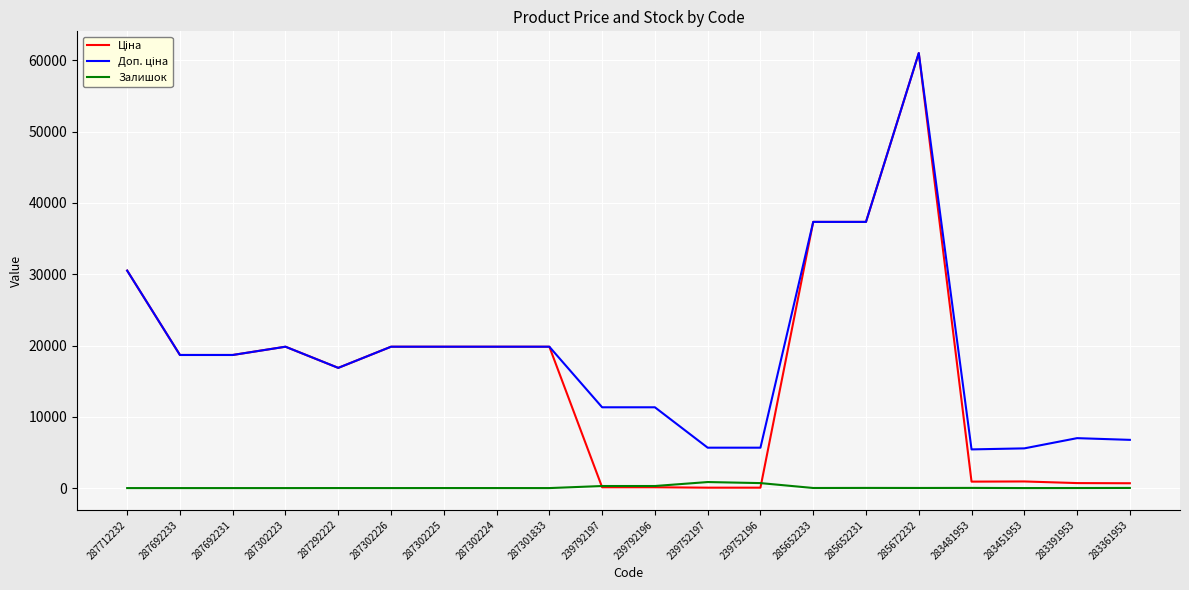

True or false: Залишок has a value of 12.0 at 285652233.

True